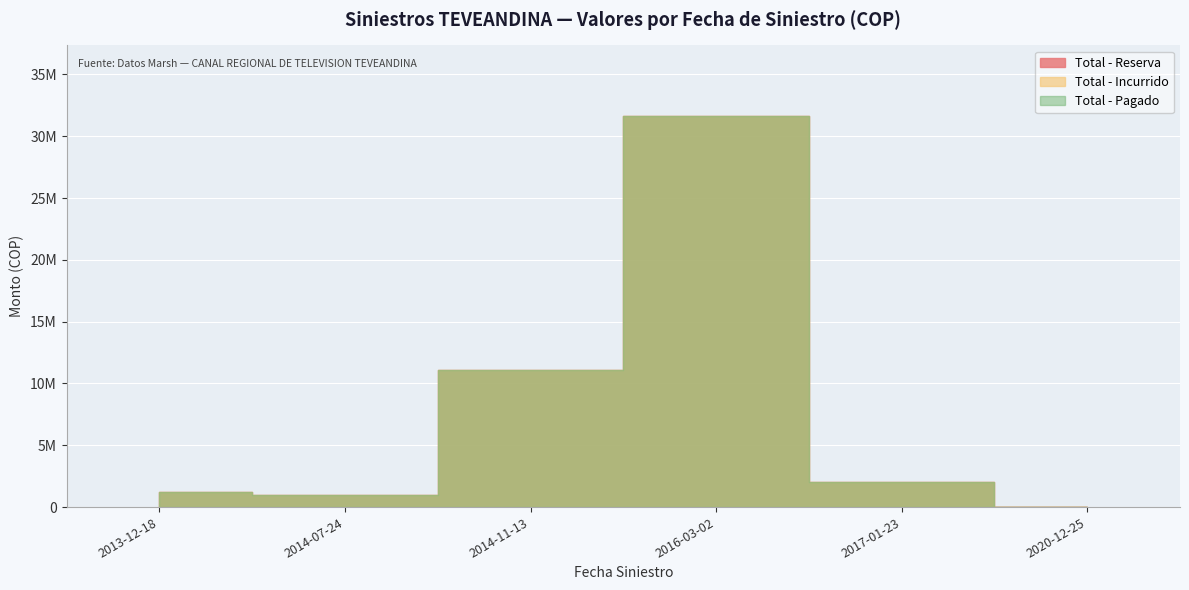

Where is the first local maximum for Total - Incurrido?

2016-03-02